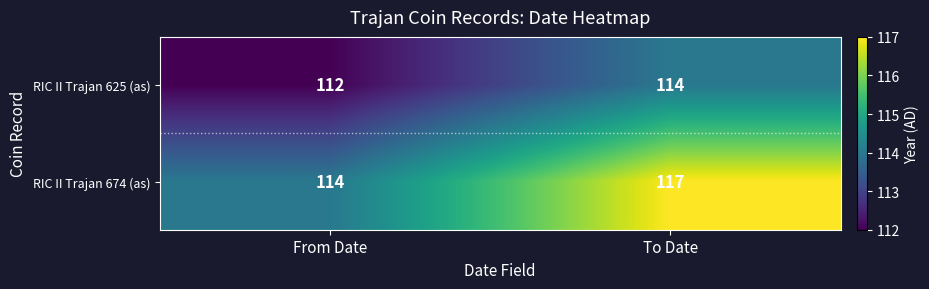

List the series in order of their overall mean, highest first.

RIC II Trajan 674 (as), RIC II Trajan 625 (as)